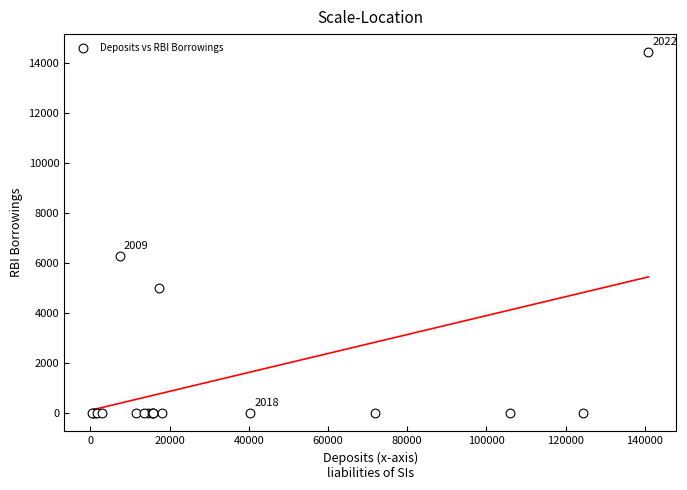

What Y value in the scatter plot is closest to 7210?

6269